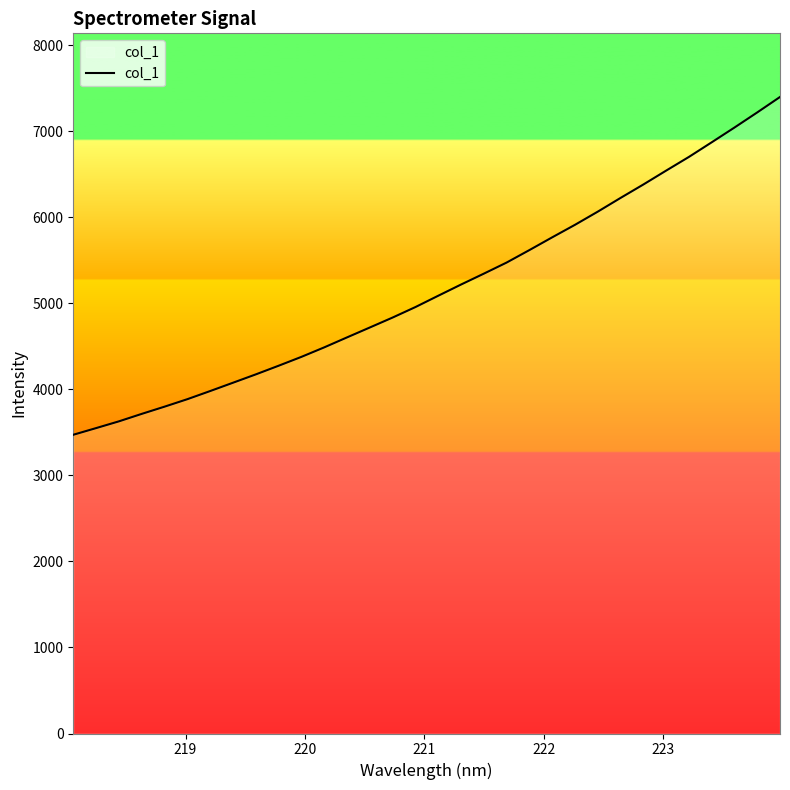

What is the difference between the maximum and minimum values?

3925.3